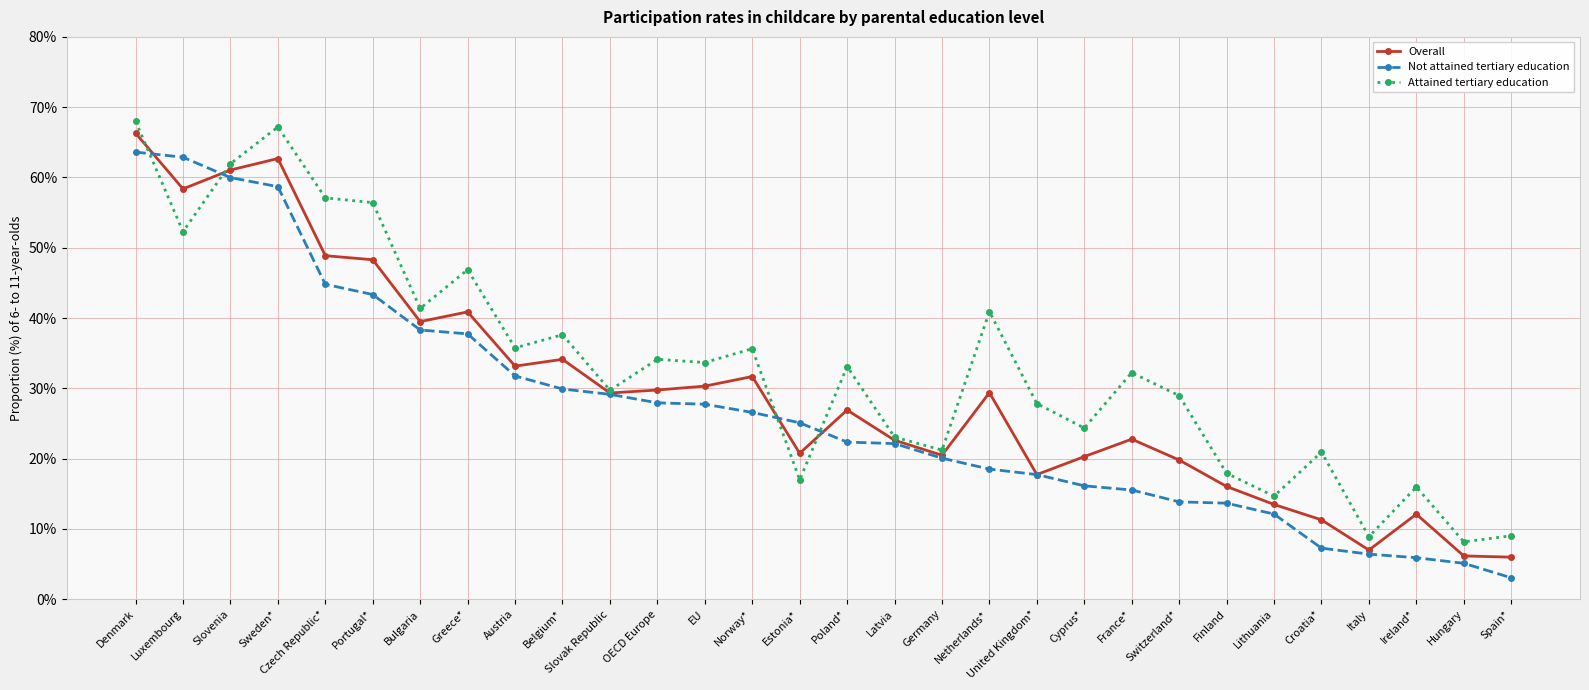

What is the total value across all series at United Kingdom*?

63.3